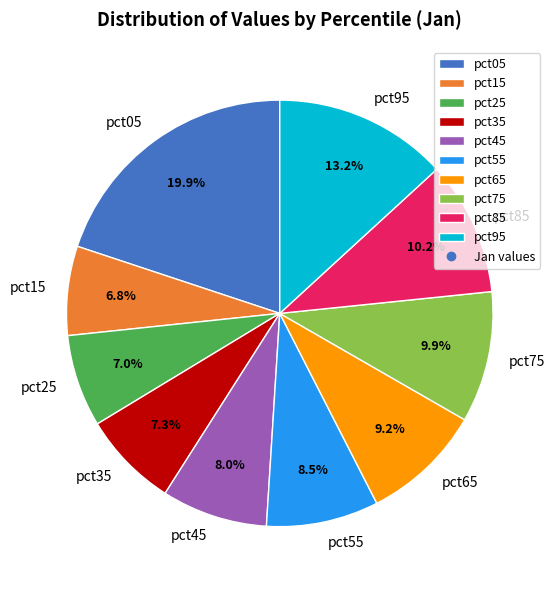

Which slice is the largest?

pct05